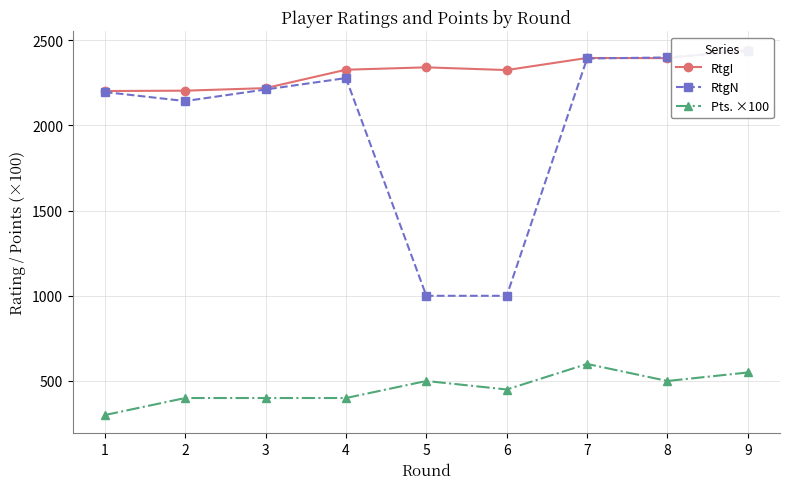

At which category does RtgI reach its first local peak?

5